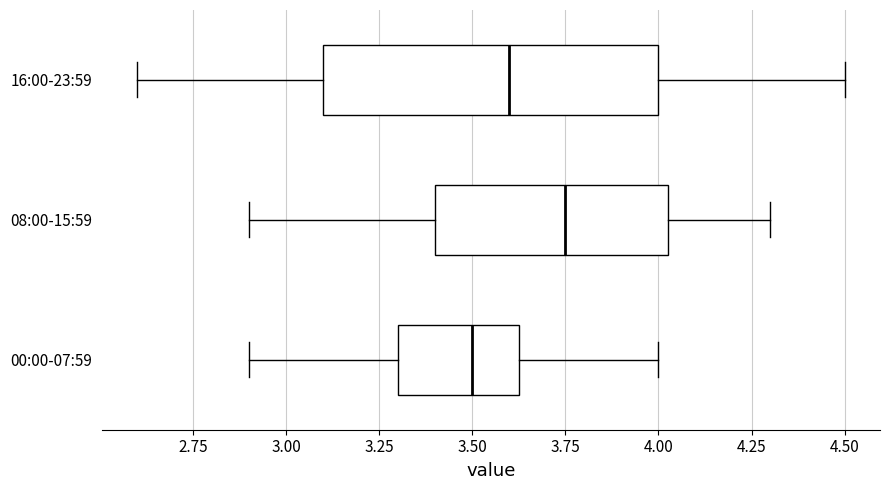

Where is the right edge of the box for 08:00-15:59 on the x-axis? The values are not printed on the chart, so give them approximately, as read against the axis.

4.05